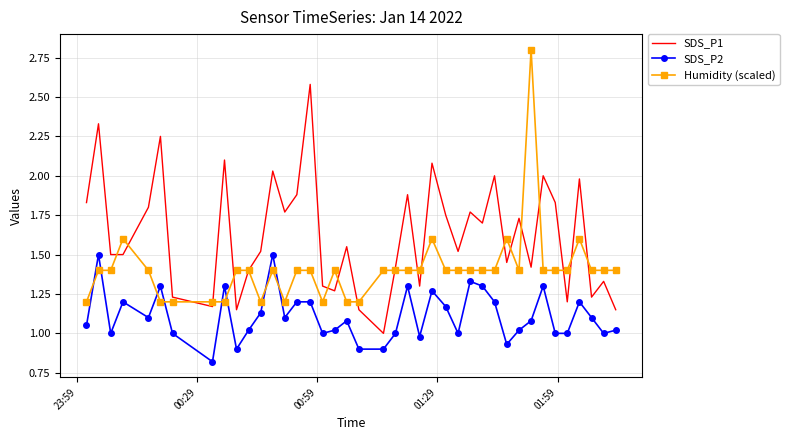

List the series in order of their overall mean, highest first.

SDS_P1, Humidity (scaled), SDS_P2